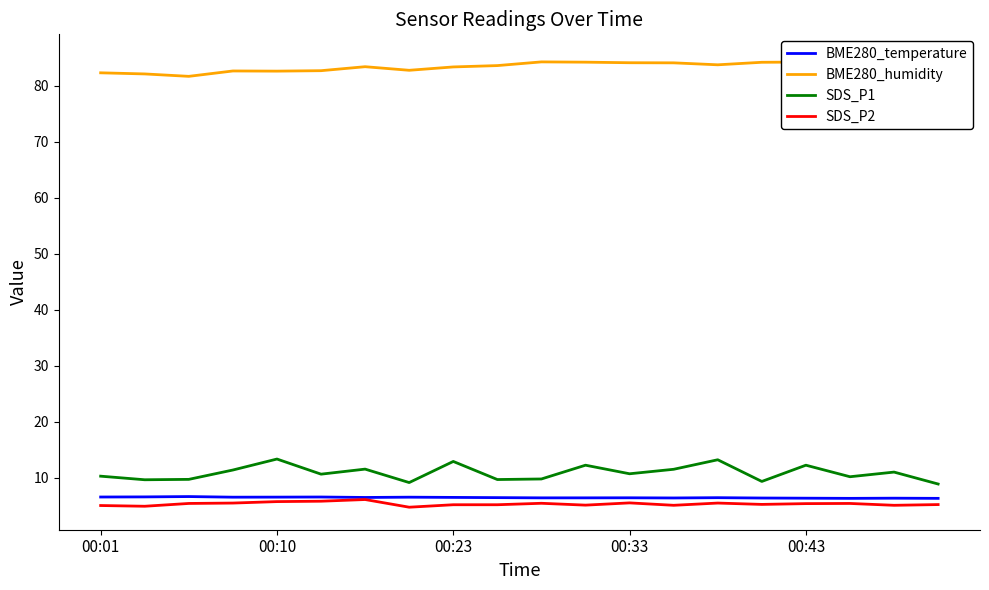

What is the maximum value shown in the chart?

85.1